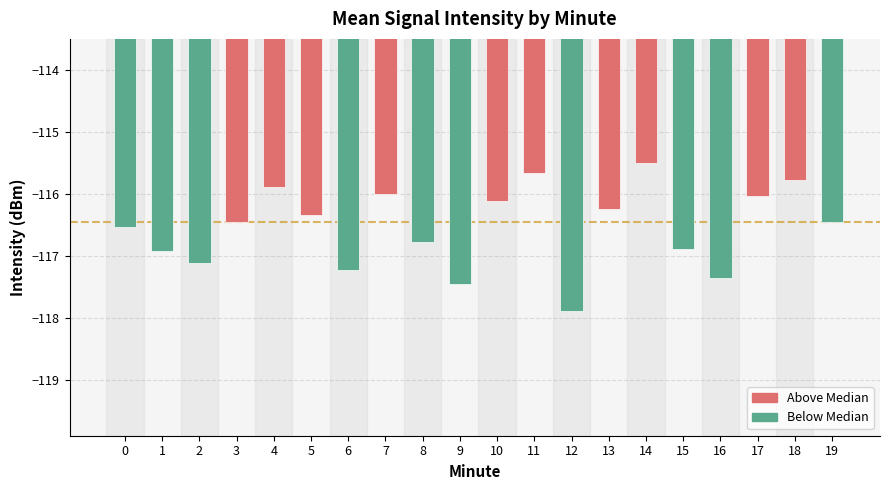

What is the average value?

-116.5